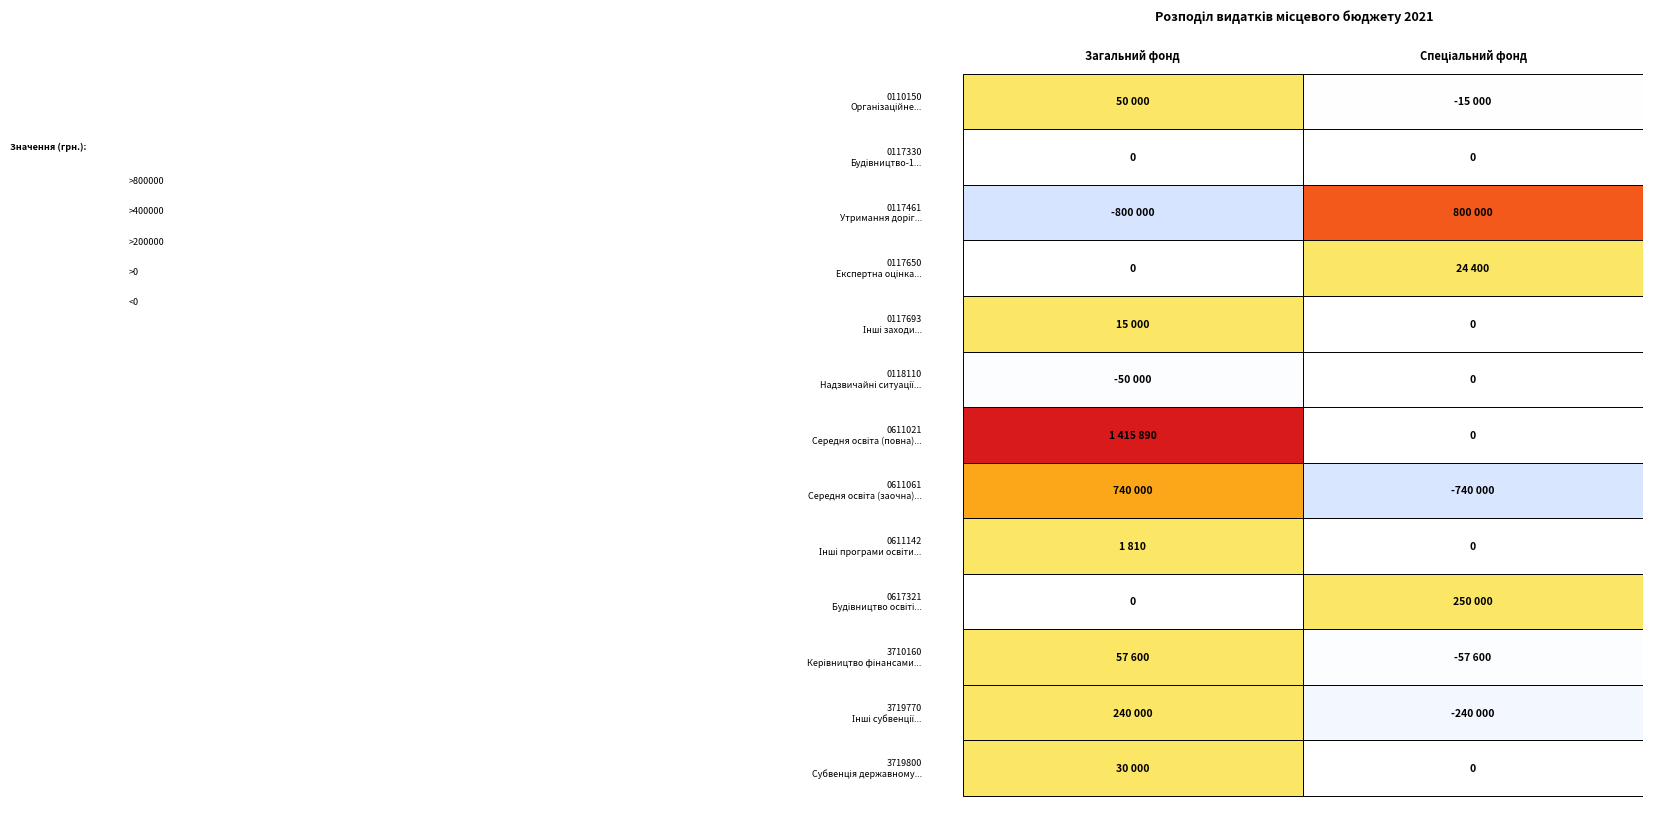

Which series has the largest range (max minus min)?

0117461